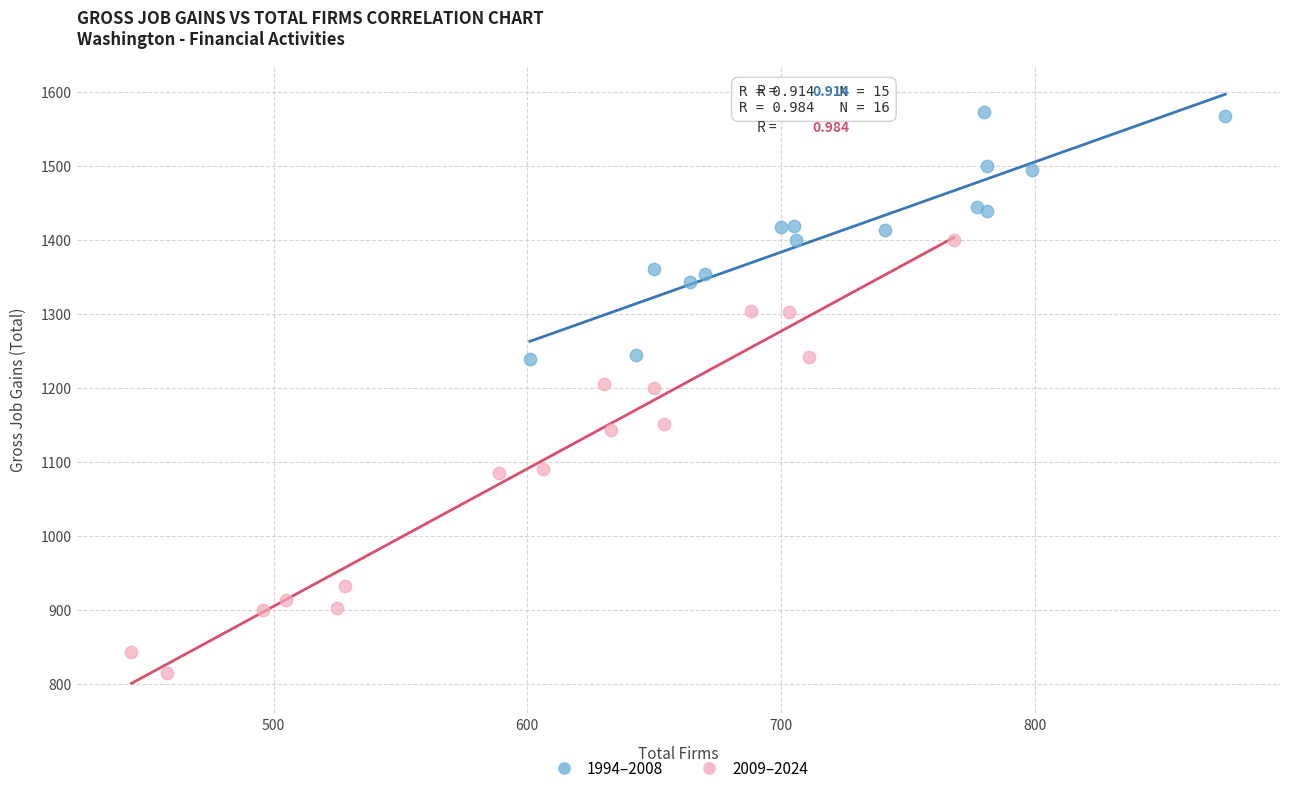

Which series contains the highest Y value?

1994–2008